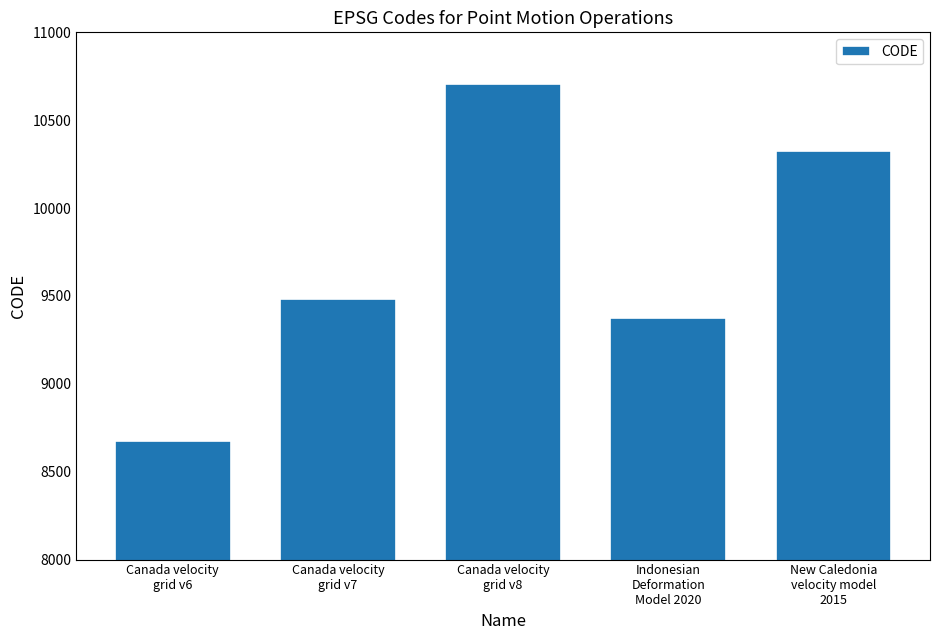

What is the average value?

9713